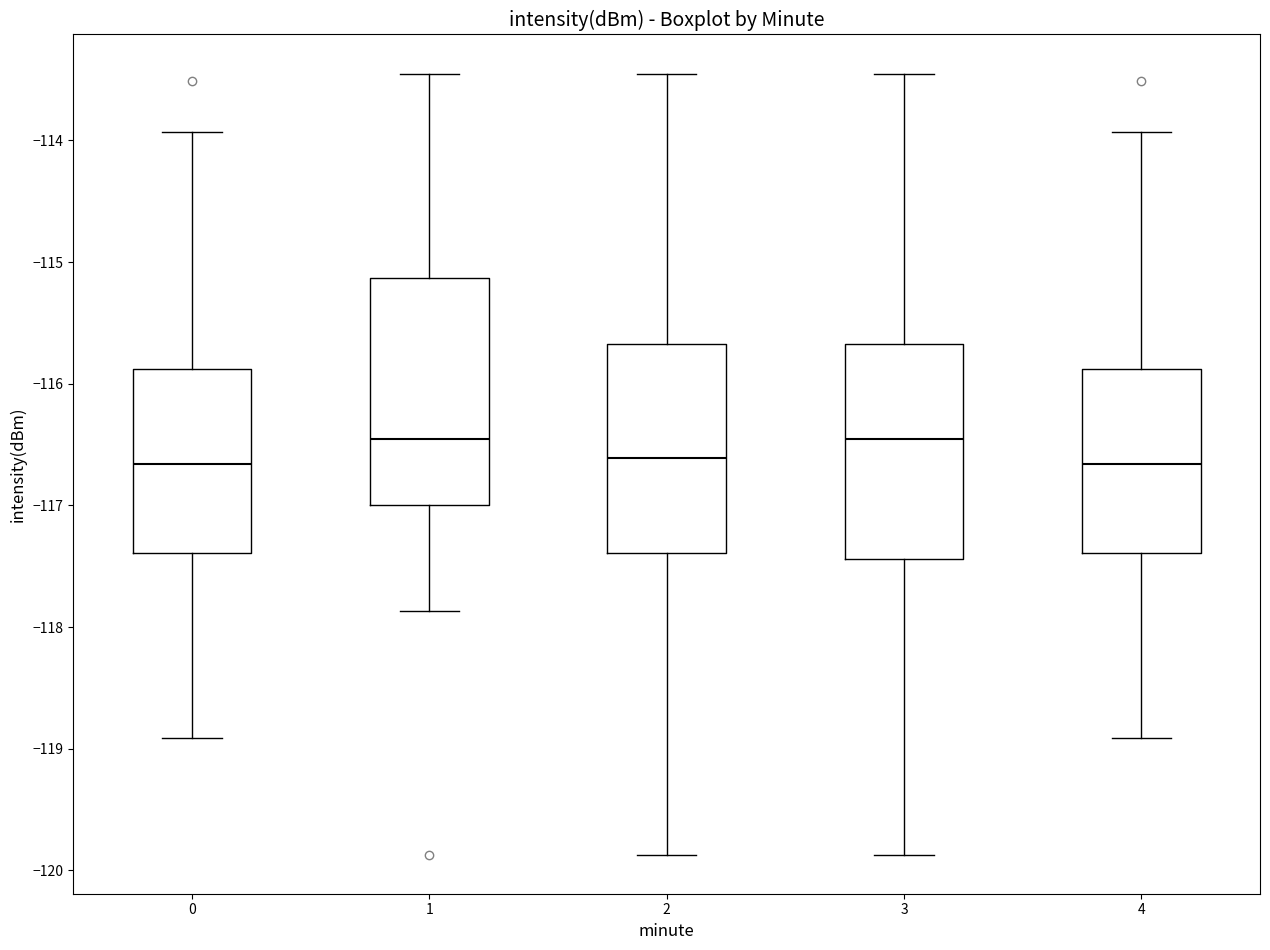

Reading left to right, read every box against the y-axis: the position of its median line, the range the box covers, and the ends of its whiskers. The values are not printed on the chart, so give them approximately, as read against the axis.

0: median -116.7, box -117.4 to -115.9, whiskers -118.9 to -113.9
1: median -116.5, box -117.0 to -115.1, whiskers -117.9 to -113.5
2: median -116.6, box -117.4 to -115.7, whiskers -119.9 to -113.5
3: median -116.5, box -117.4 to -115.7, whiskers -119.9 to -113.5
4: median -116.7, box -117.4 to -115.9, whiskers -118.9 to -113.9